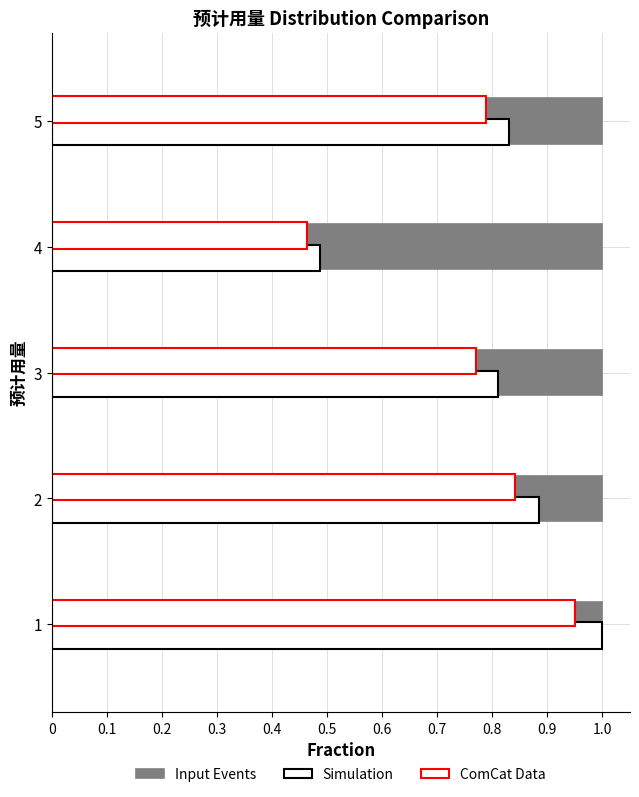

What is the difference between the second highest and minimum values in the ComCat Data series?

0.4